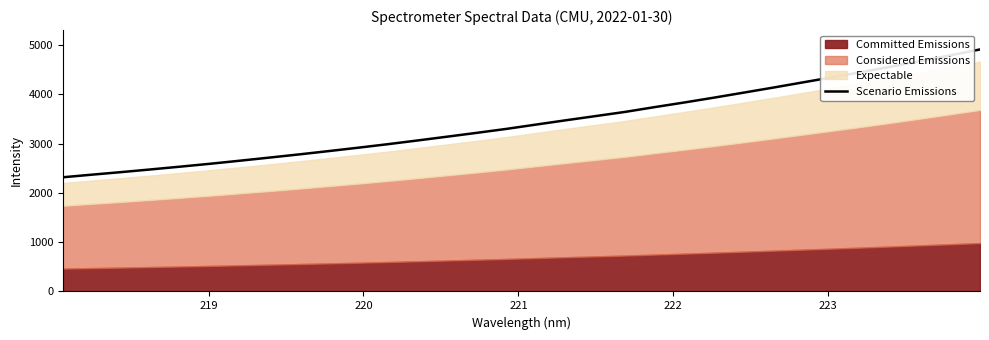

What is the maximum value for Scenario Emissions?

4911.1